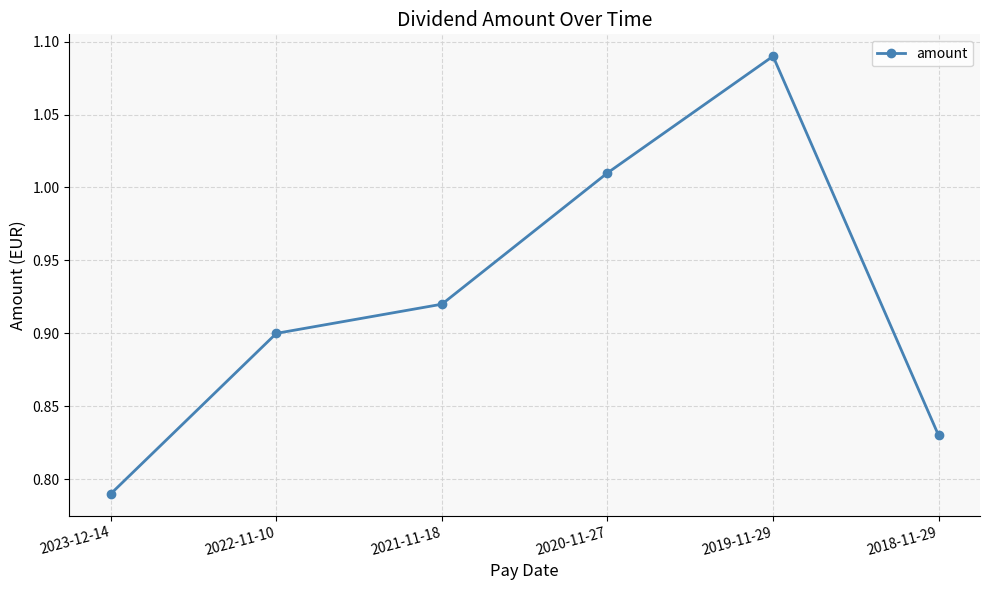

List the labels in order of value, smallest first.

2023-12-14, 2018-11-29, 2022-11-10, 2021-11-18, 2020-11-27, 2019-11-29